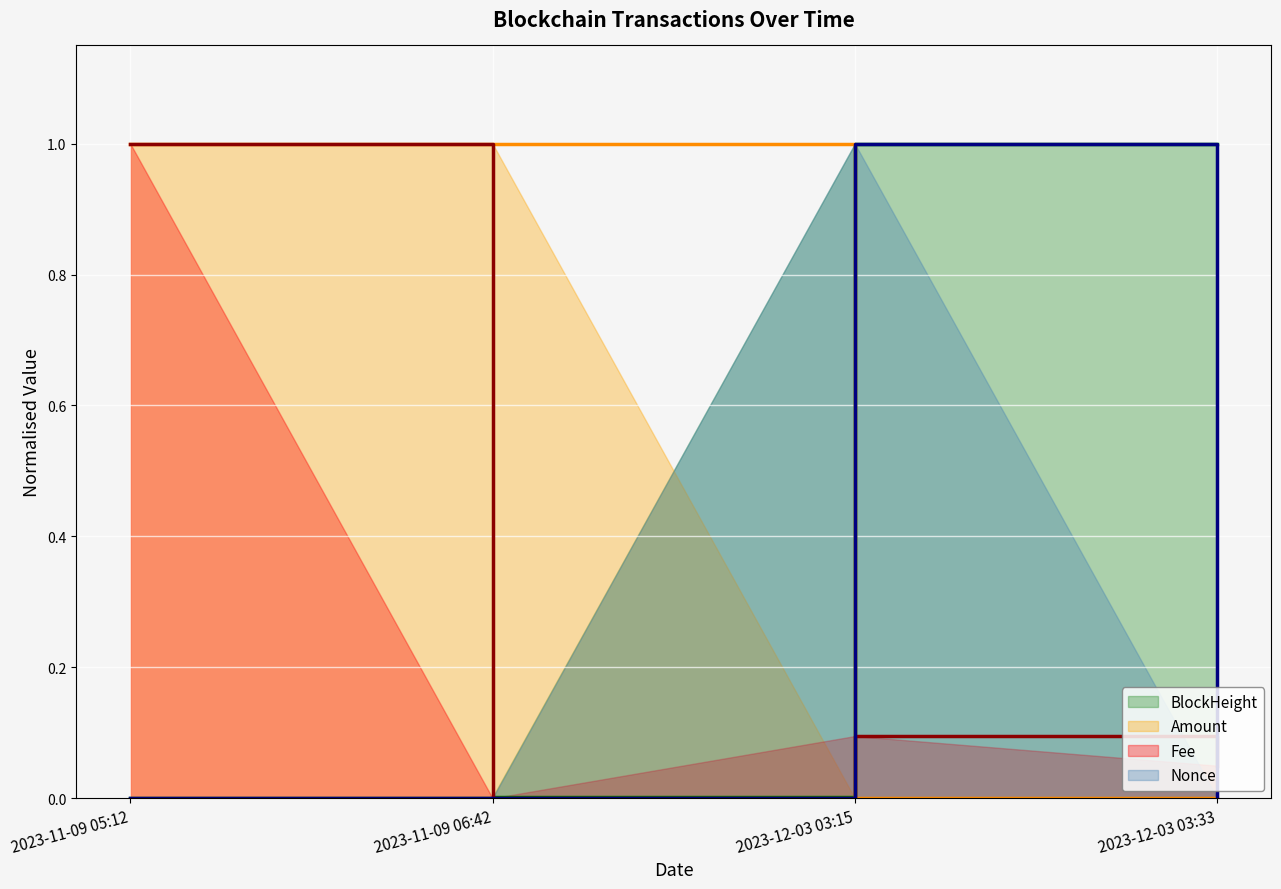

At which label is Amount closest to 0?

2023-12-03 03:33